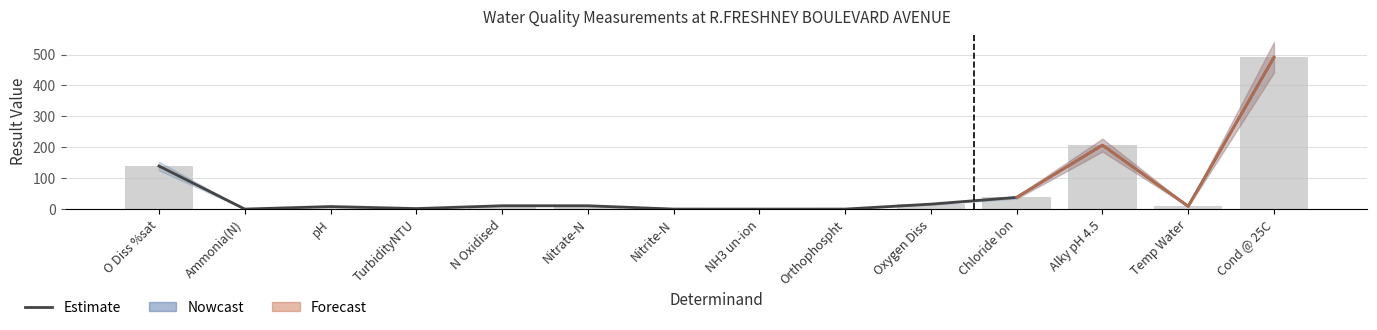

Is it true that the value at Nitrite-N is 0.0?

False